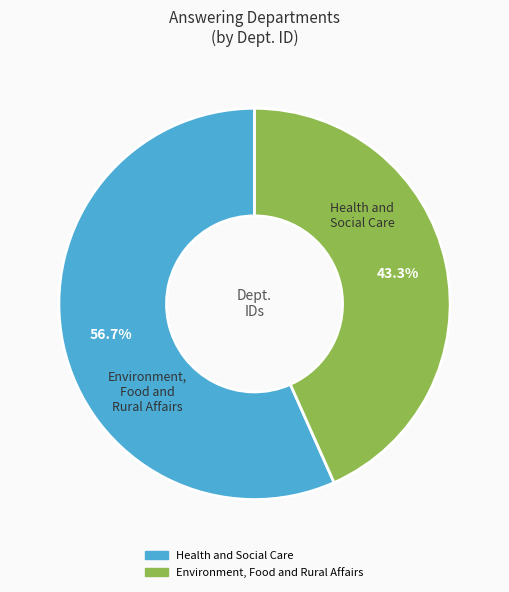

To the nearest percent, what is the difference between the largest and smallest slice percentages?

13%